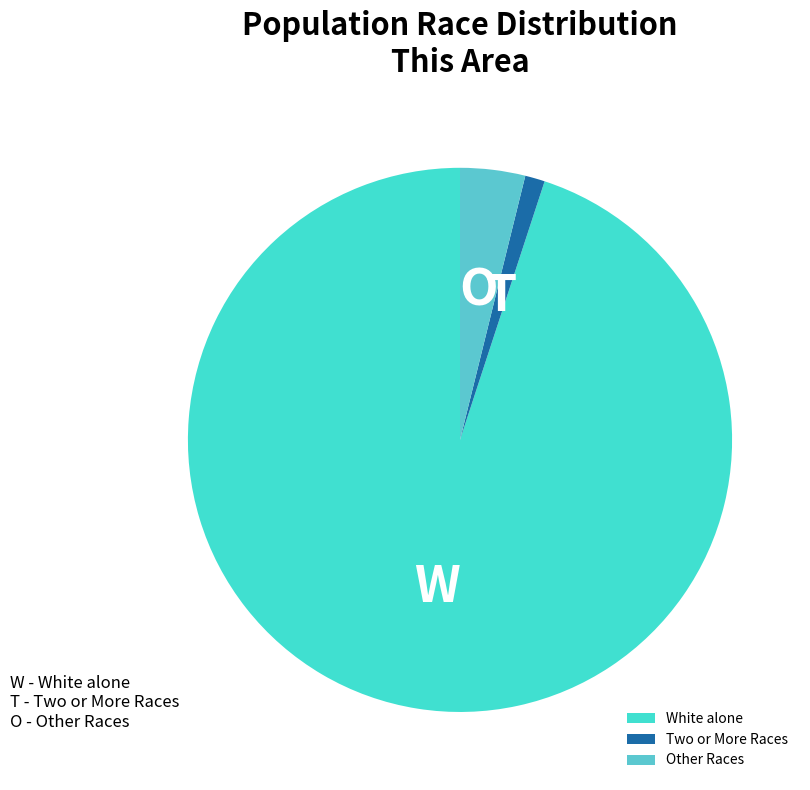

Which slice is the largest?

White alone